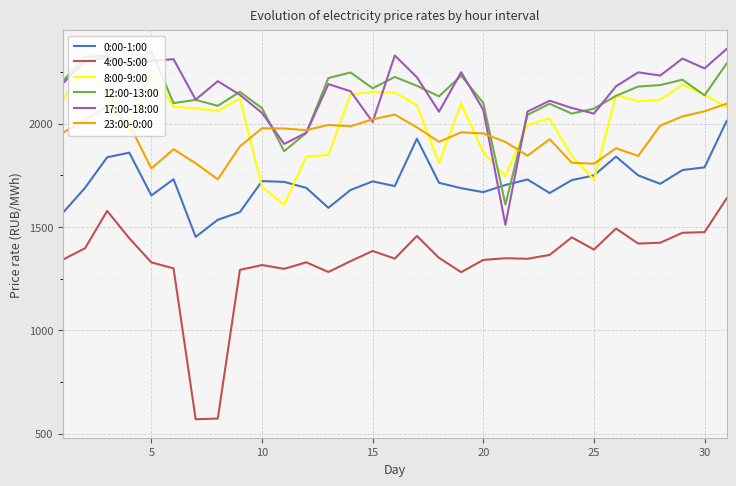

What is the highest value of the 4:00-5:00 series?

1639.0